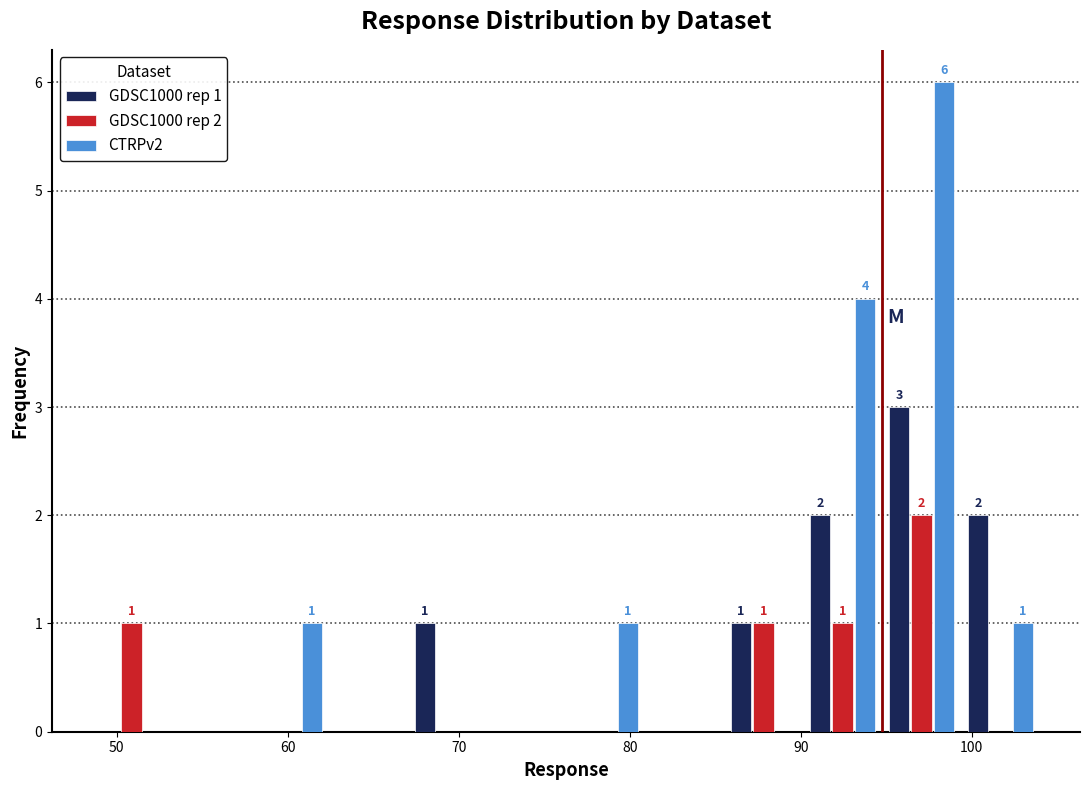

In the CTRPv2 series, which range on the x-axis has the tallest bar?

95 to 99